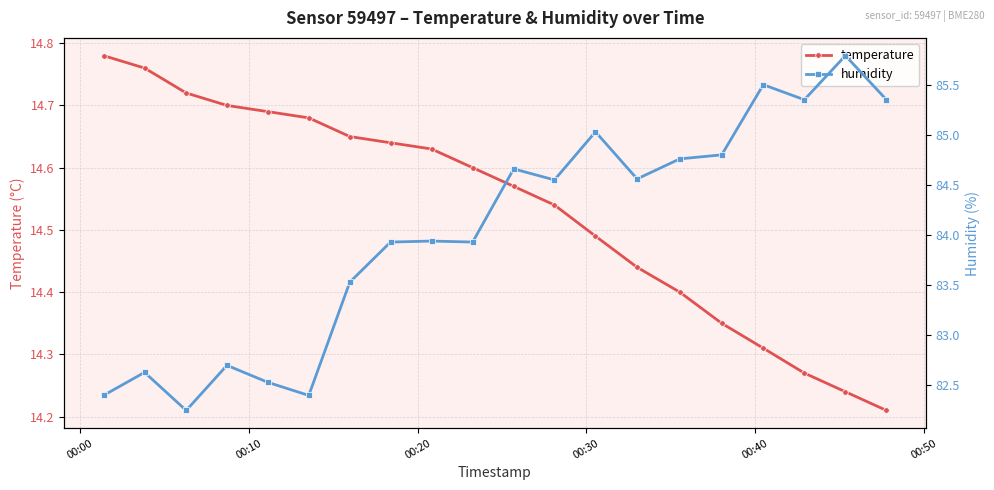

How many temperature values are between 14 and 15?

20